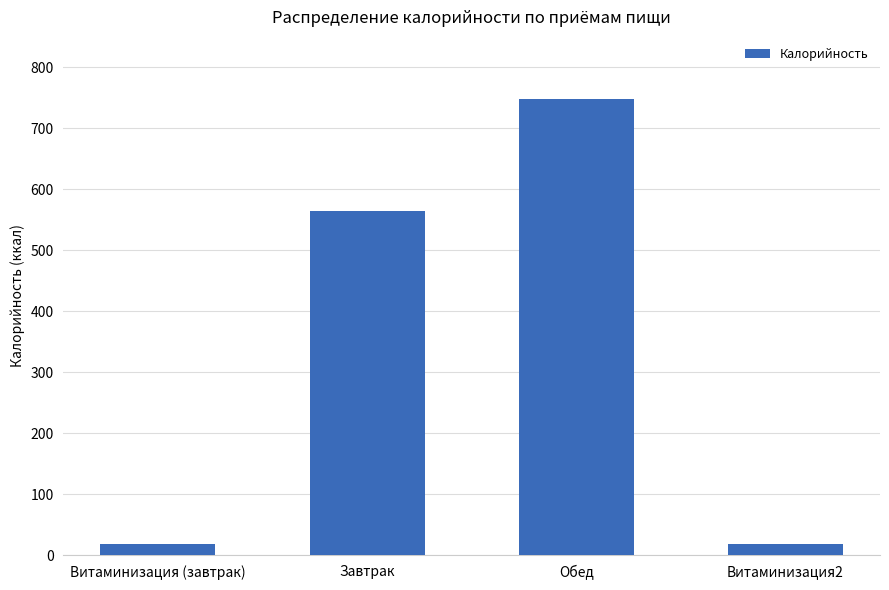

Does the chart contain any negative values?

No